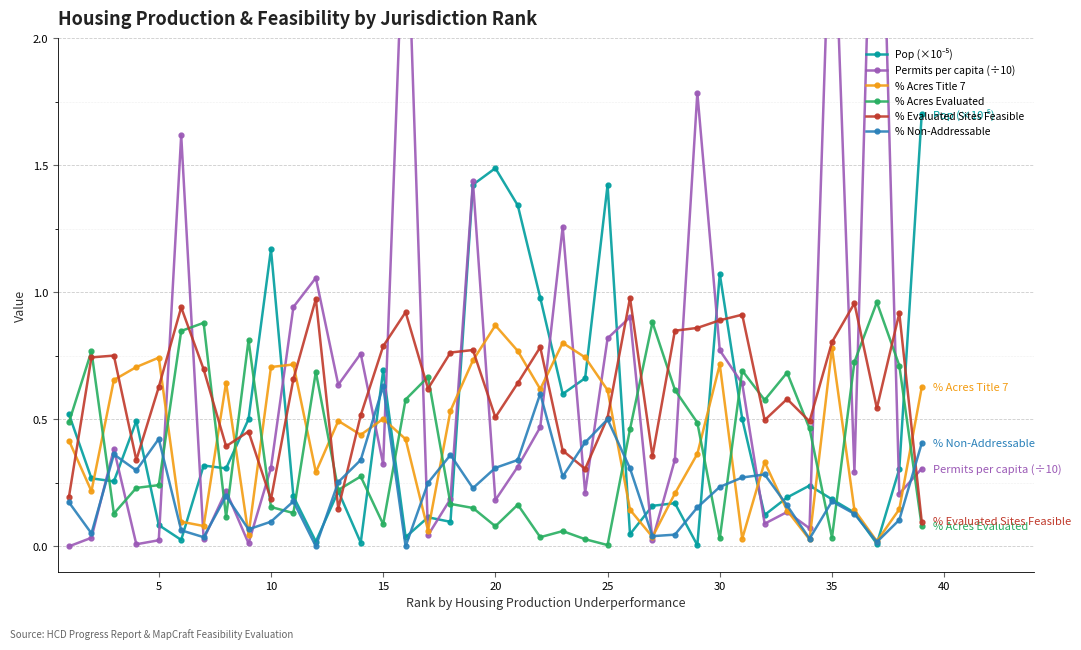

At which label does % Acres Title 7 reach its peak?

20